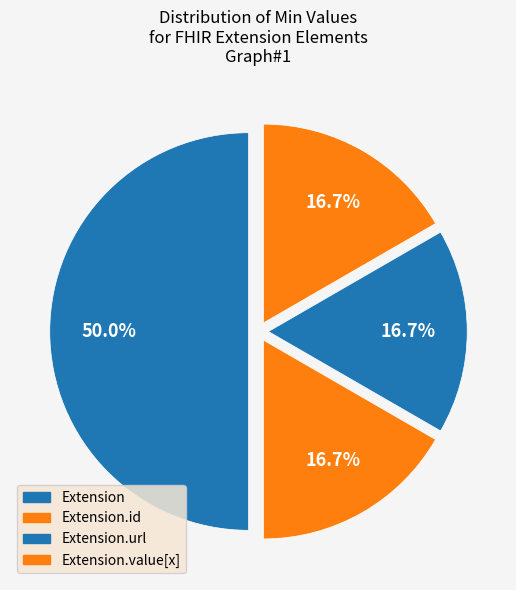

How many slices are in this pie chart?

4